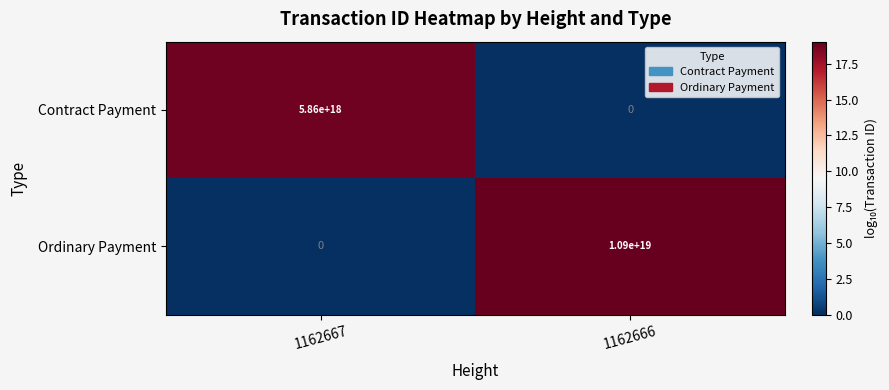

At which category is the sum across all series the highest?

1162666